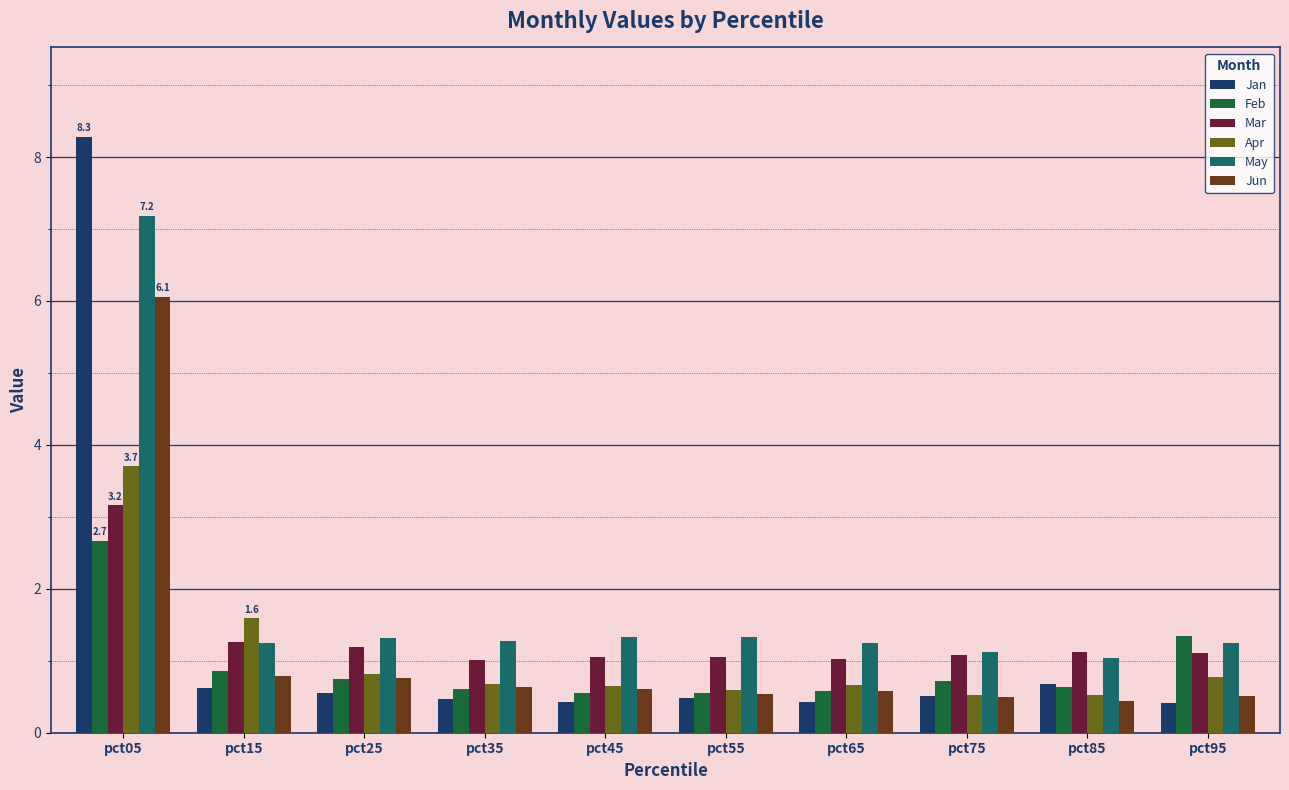

Which series has the largest total across all categories?

May